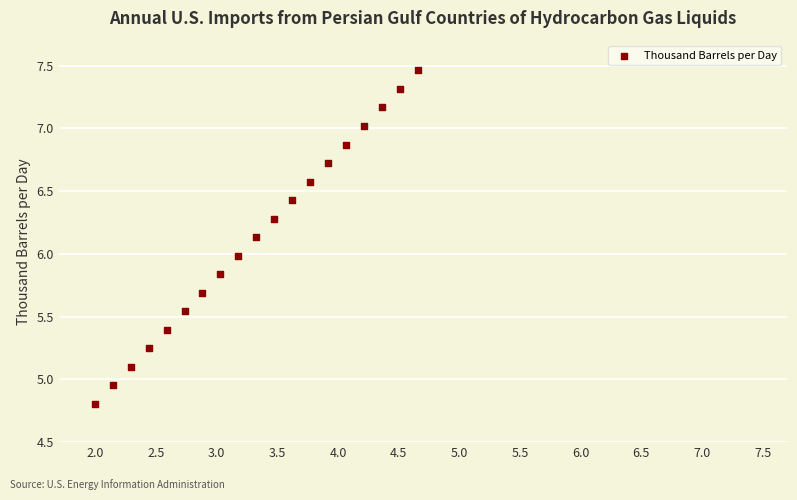

What is the range of X values (max minus min)?

2.7